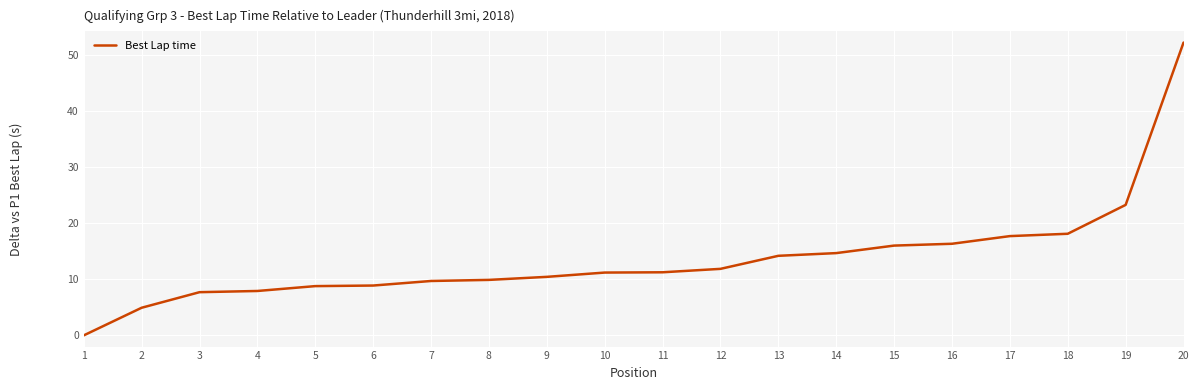

Where is the data nearest to the value 26?

19